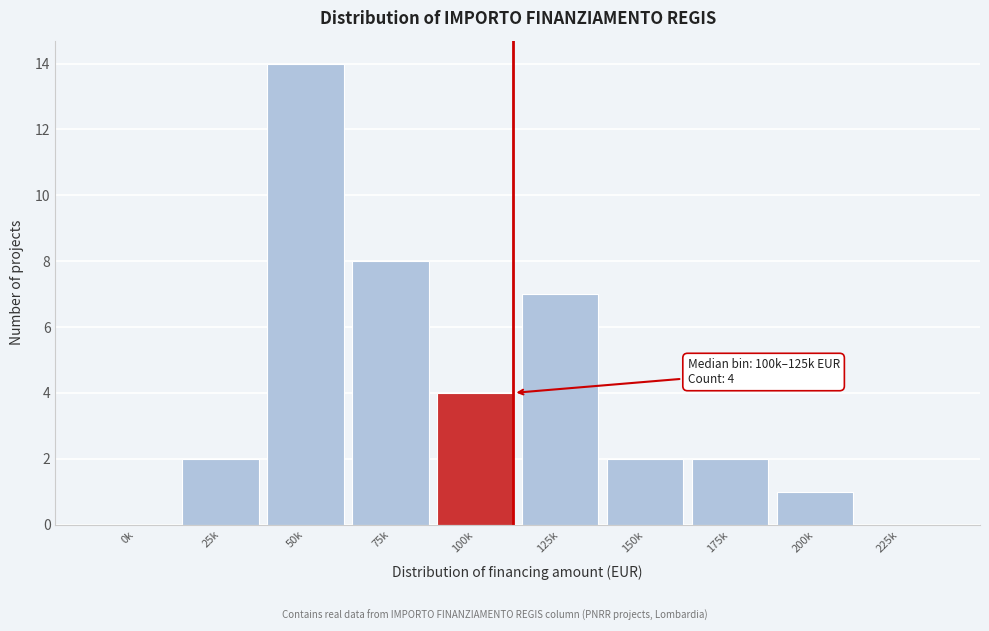

Reading left to right, what are all the values shown in this chart?

0k=0	25k=2	50k=14	75k=8	100k=4	125k=7	150k=2	175k=2	200k=1	225k=0